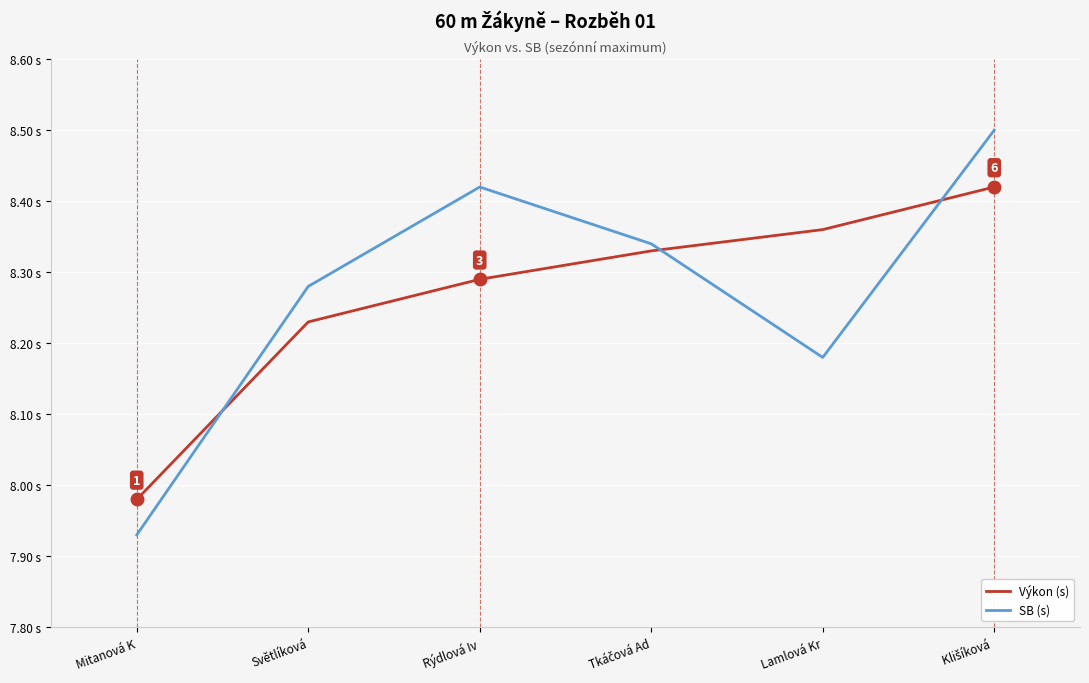

What is the highest value of the Výkon (s) series?

8.4